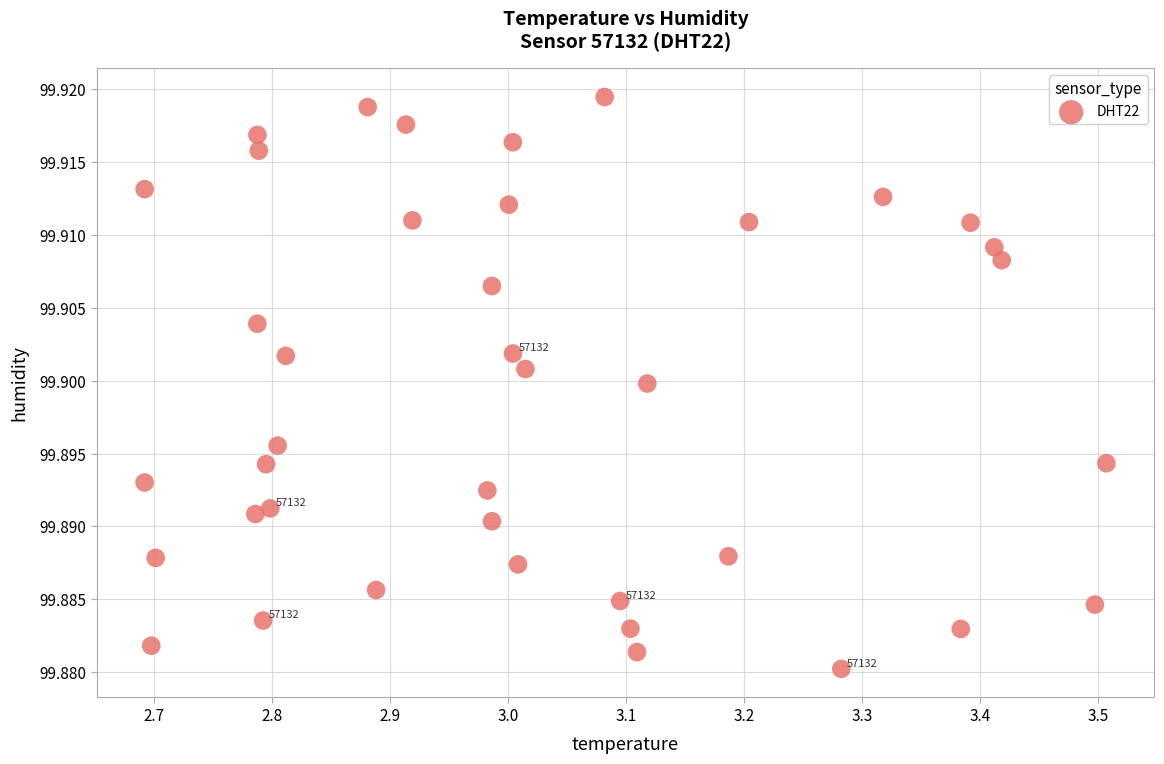

What is the range of X values (max minus min)?

0.8